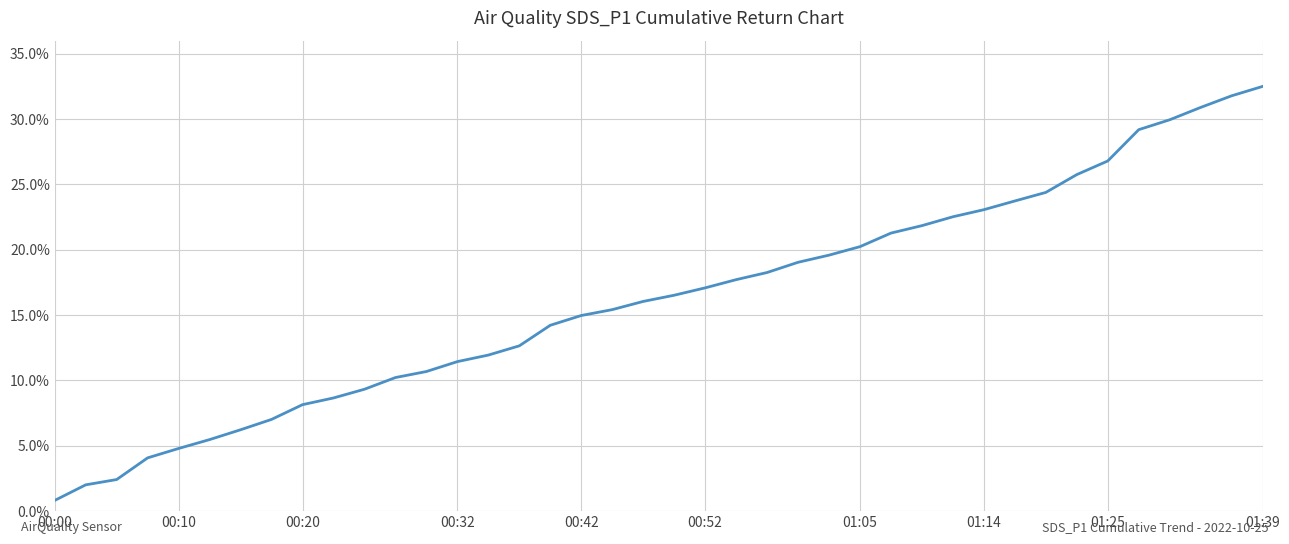

True or false: there are more than 0 points higher than both neighbors.

False